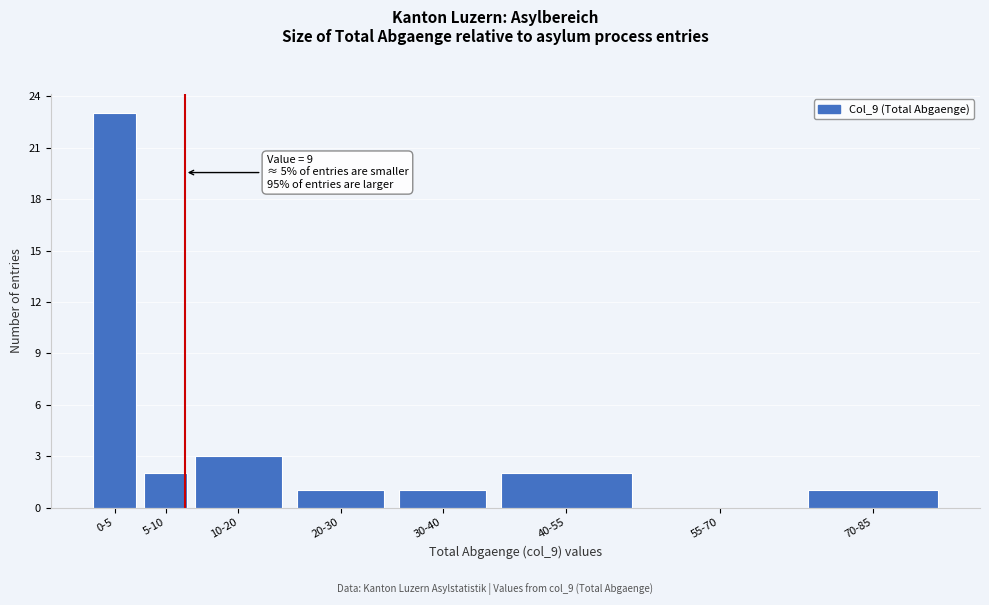

Reading left to right, extract all data points from this chart.

0-5=23	5-10=2	10-20=3	20-30=1	30-40=1	40-55=2	55-70=0	70-85=1